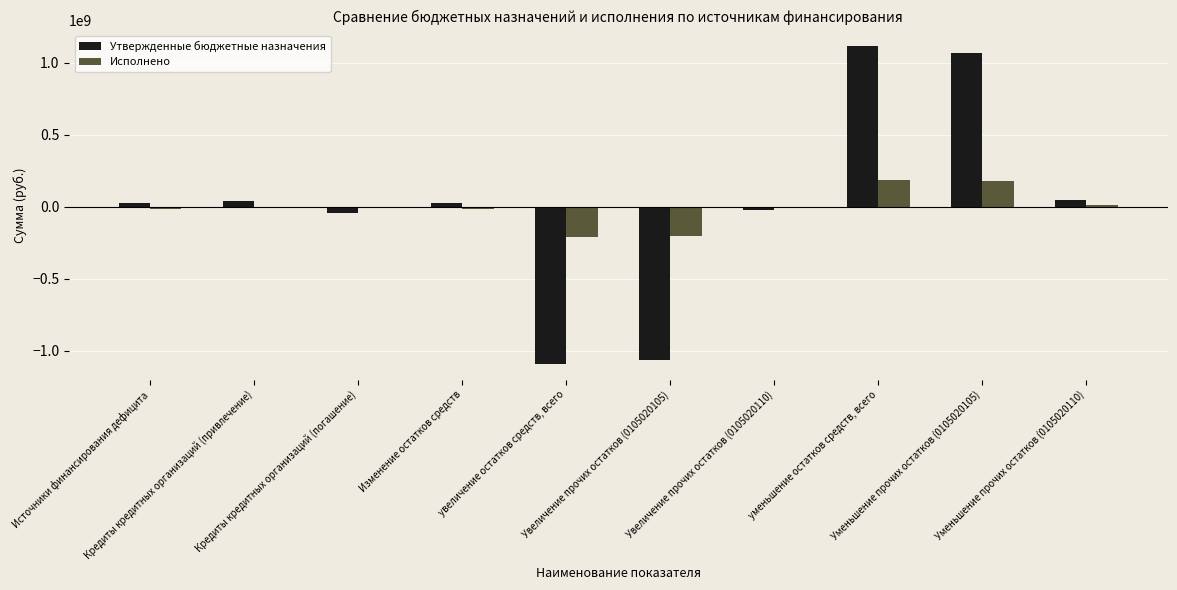

What is the maximum value for Исполнено?

188046494.0